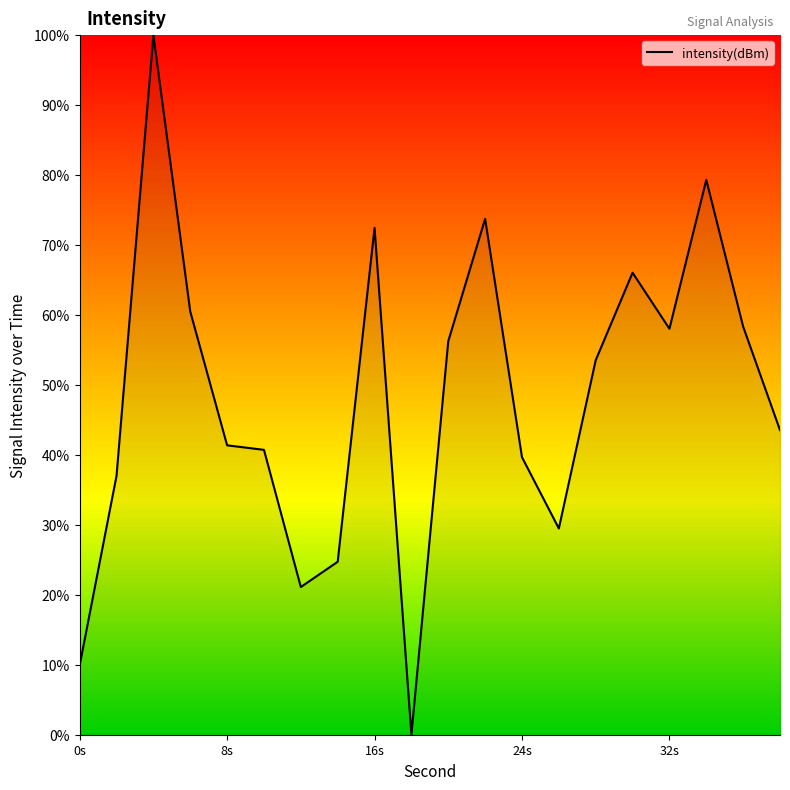

What is the greatest value displayed?

100.0